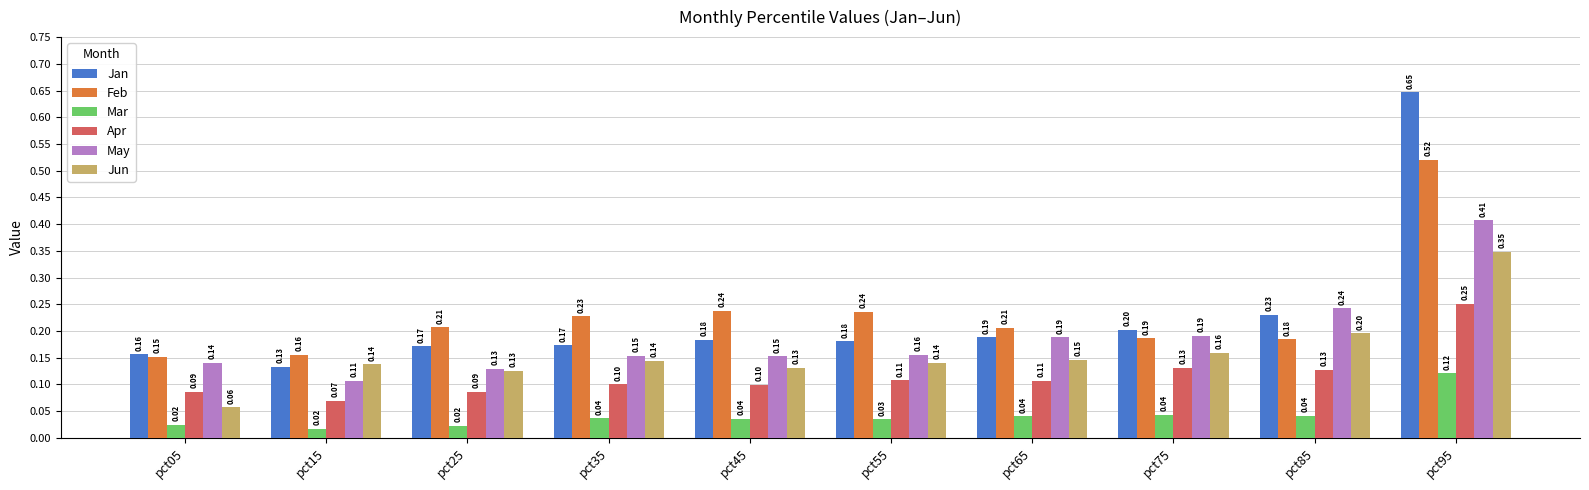

Rank the series by their maximum value, from highest to lowest.

Jan, Feb, May, Jun, Apr, Mar